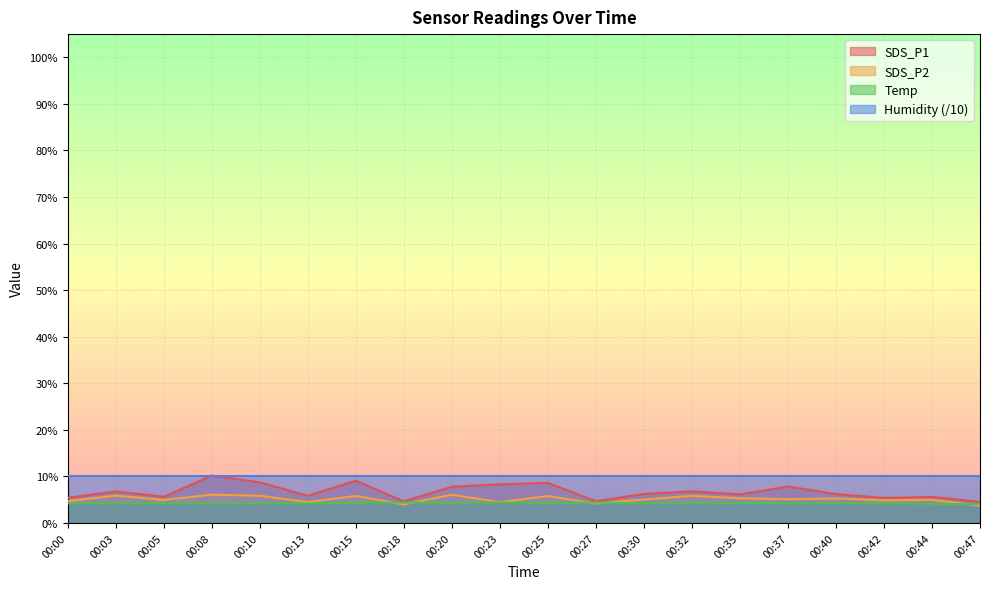

What are all the series names shown in the legend?

SDS_P1, SDS_P2, Temp, Humidity (/10)